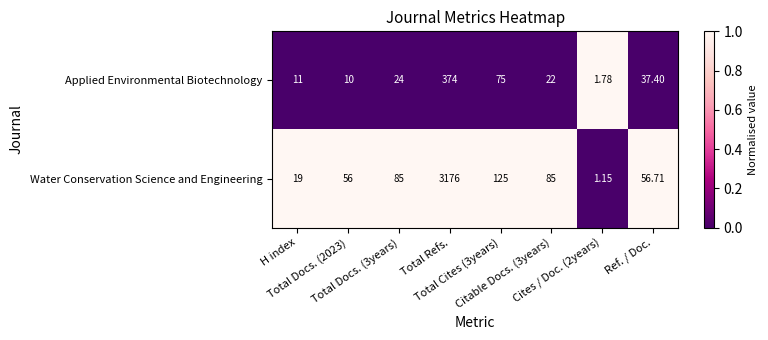

What is the difference between the highest and lowest values at Total Docs. (2023)?

46.0